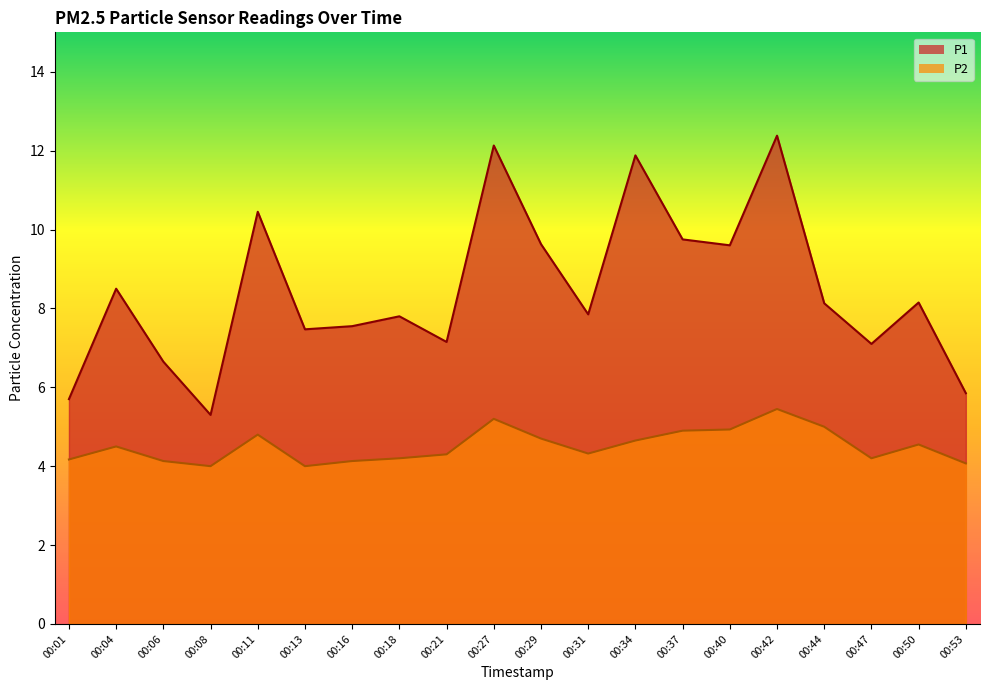

How many interior local peaks does the P2 series have?

5